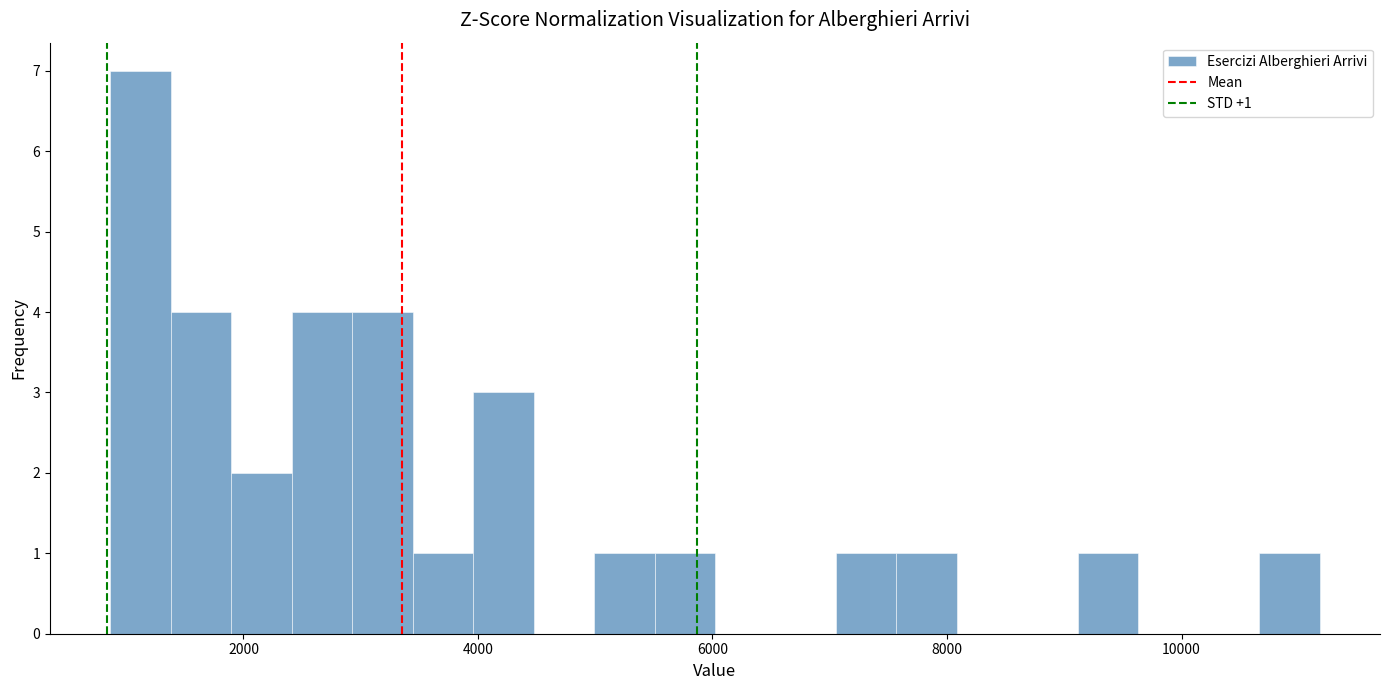

Around what value on the x-axis is the tallest bar? Give the approximate position of its centre, as read against the axis.

1200